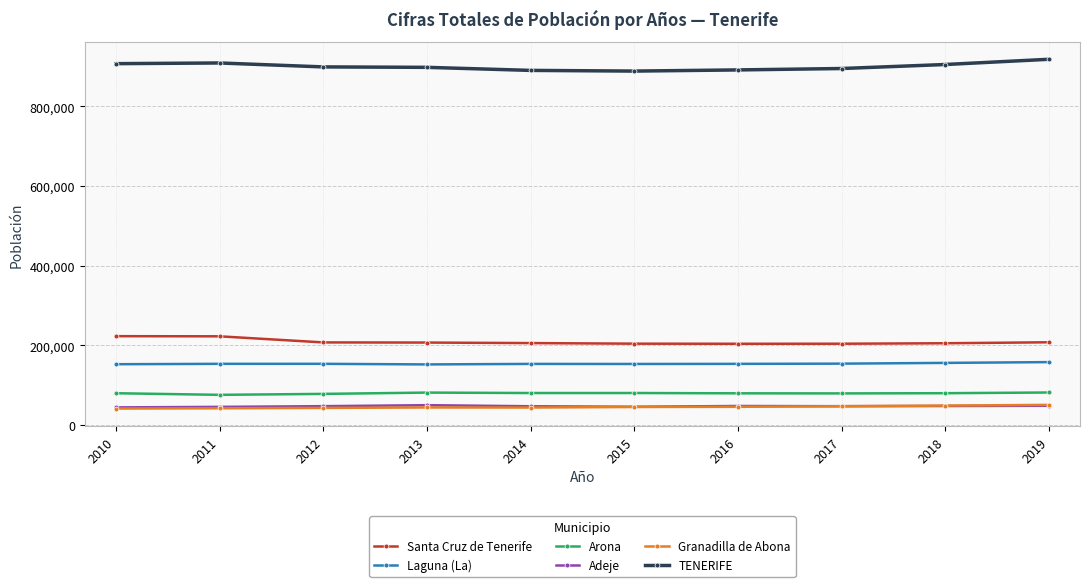

What is the spread (max minus min) of values at 2016?

845779